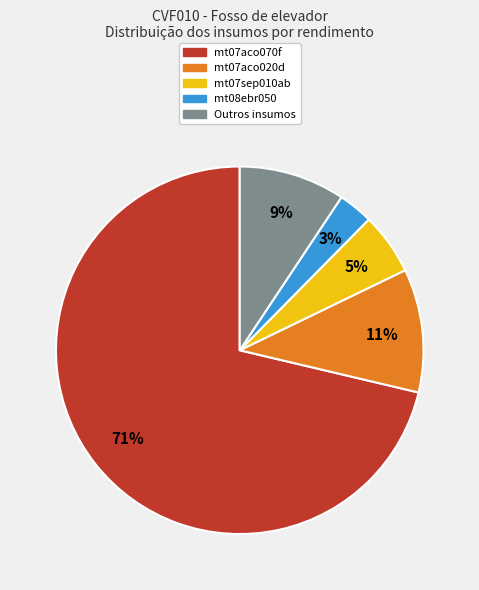

Does any single category account for the majority?

Yes